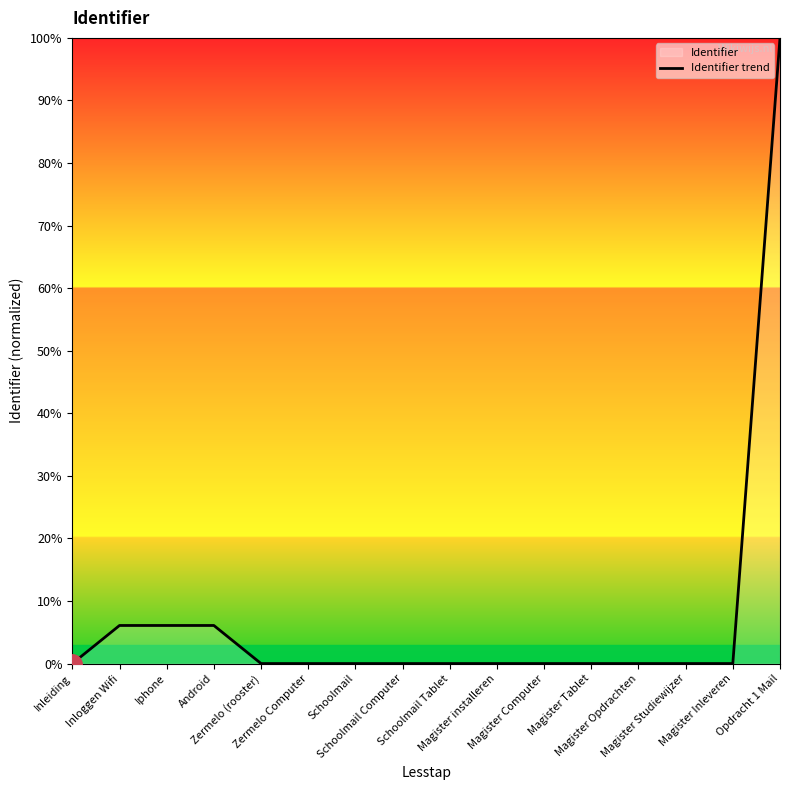

Which label corresponds to the smallest value in the chart?

Inleiding